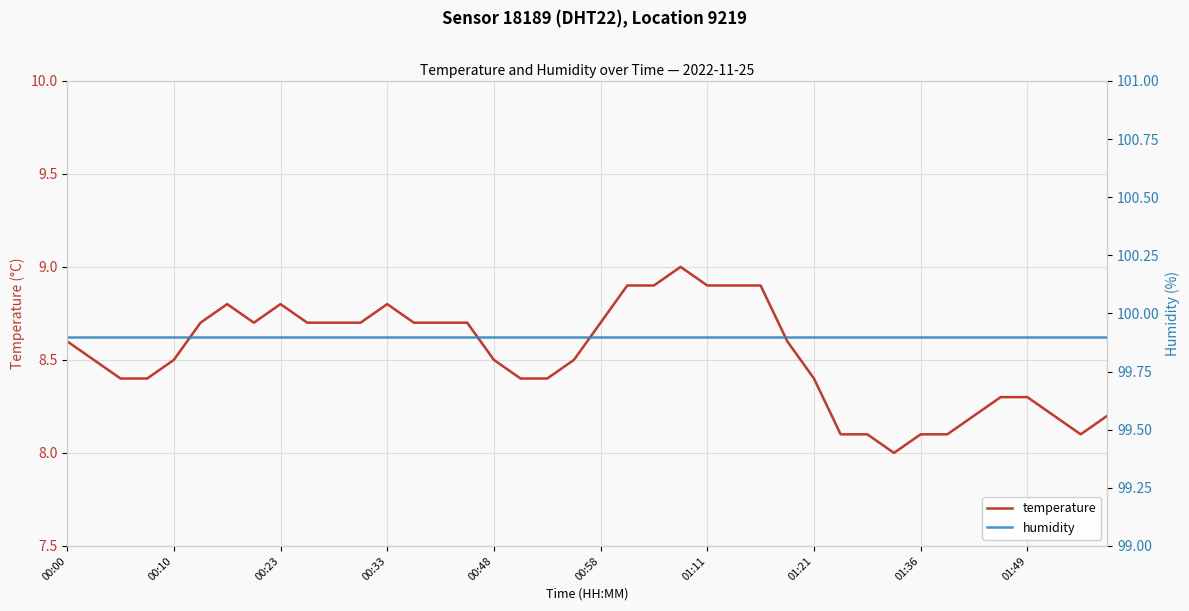

True or false: temperature and humidity intersect in this chart.

False